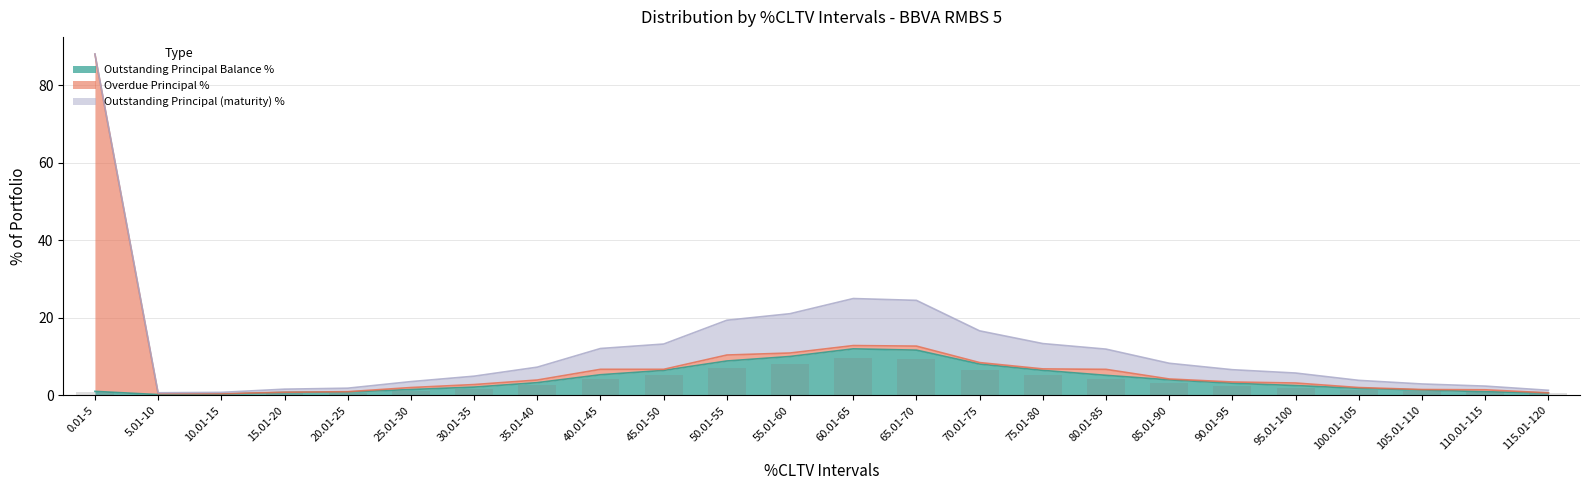

The Outstanding Principal (maturity) % series shows 9.3 at 65.01-70. True or false?

True